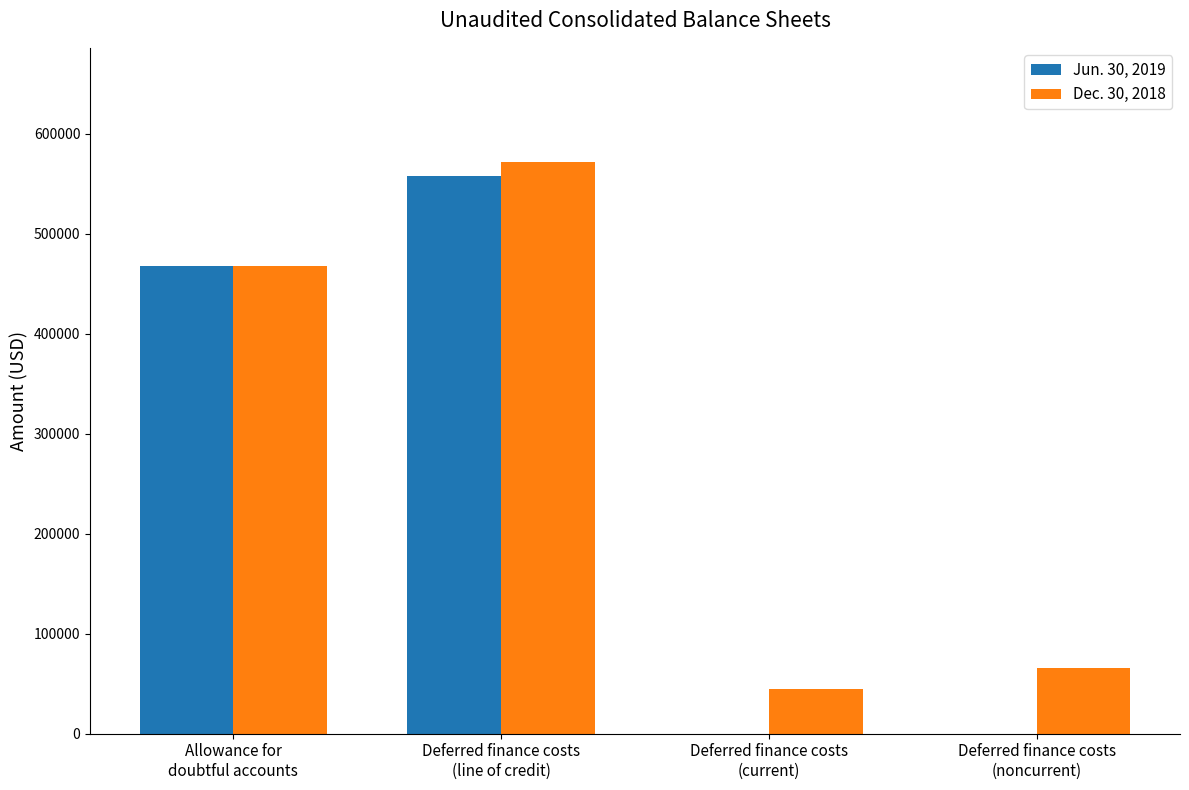

Reading left to right, transcribe all the data shown in this chart.

Jun. 30, 2019: Allowance for
doubtful accounts=468233	Deferred finance costs
(line of credit)=557602	Deferred finance costs
(current)=0	Deferred finance costs
(noncurrent)=0
Dec. 30, 2018: Allowance for
doubtful accounts=468233	Deferred finance costs
(line of credit)=571782	Deferred finance costs
(current)=44920	Deferred finance costs
(noncurrent)=65850